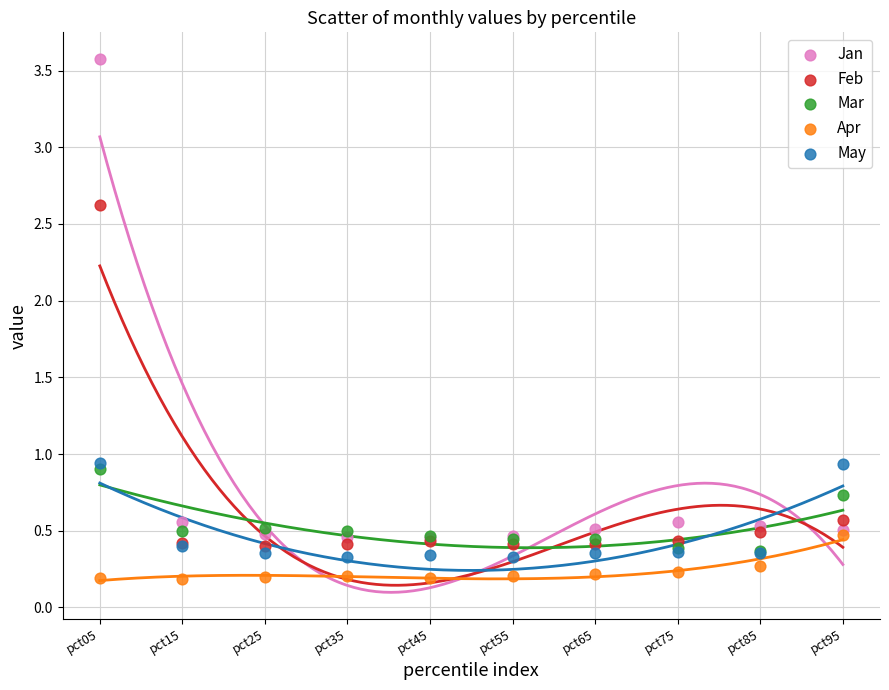

Which series has the widest spread of Y values?

Jan